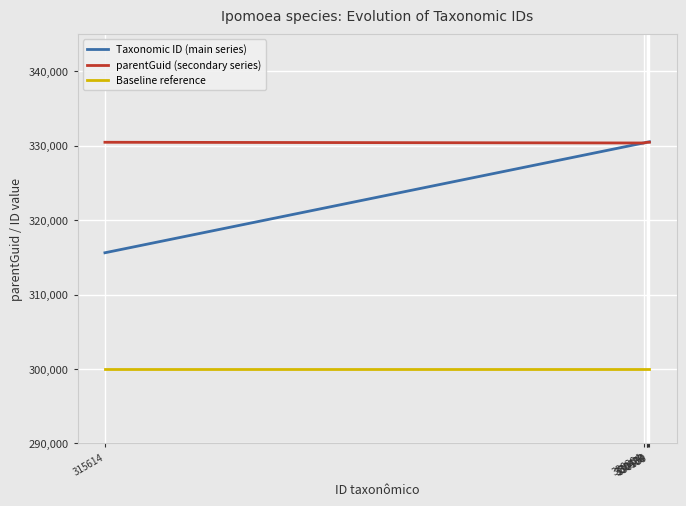

What is the sum of all parentGuid (secondary series) values?

1982736